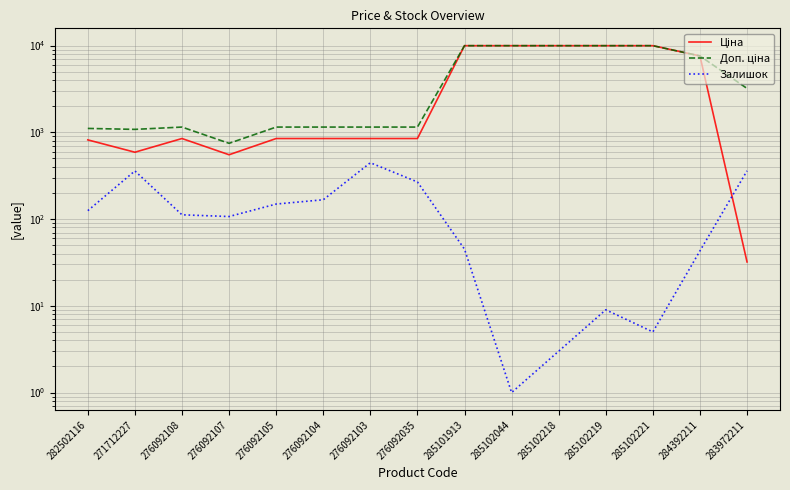

The value of Залишок at 282502116 is 125.0. True or false?

True